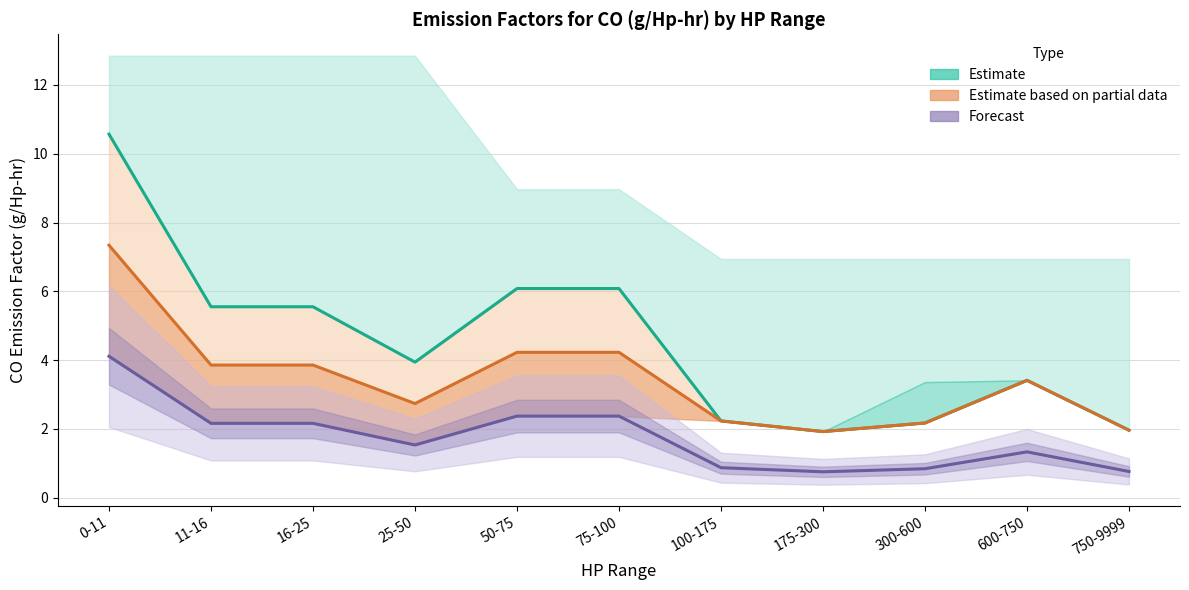

What is the difference between the second highest and second lowest values in the Partial data mean series?

2.3